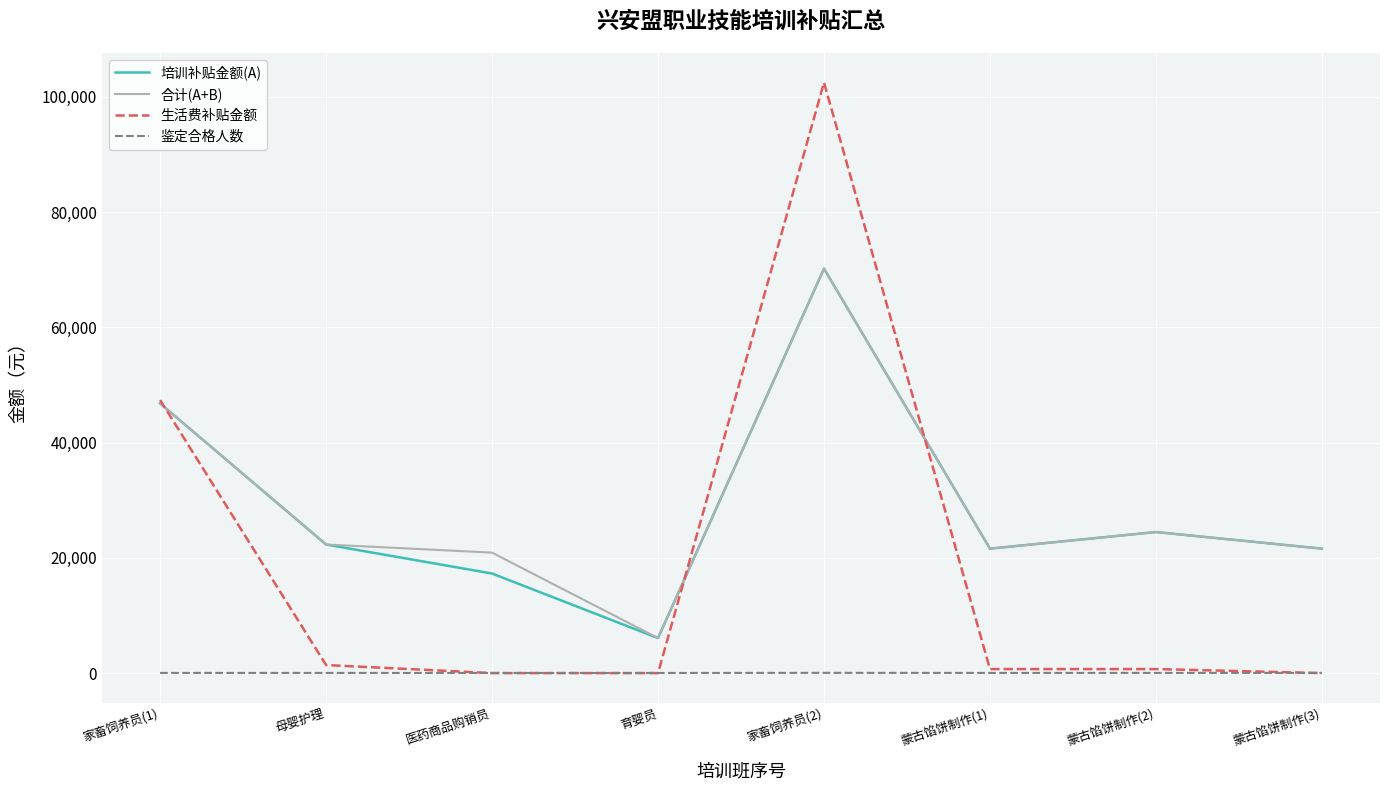

What is the maximum value shown in the chart?

102500